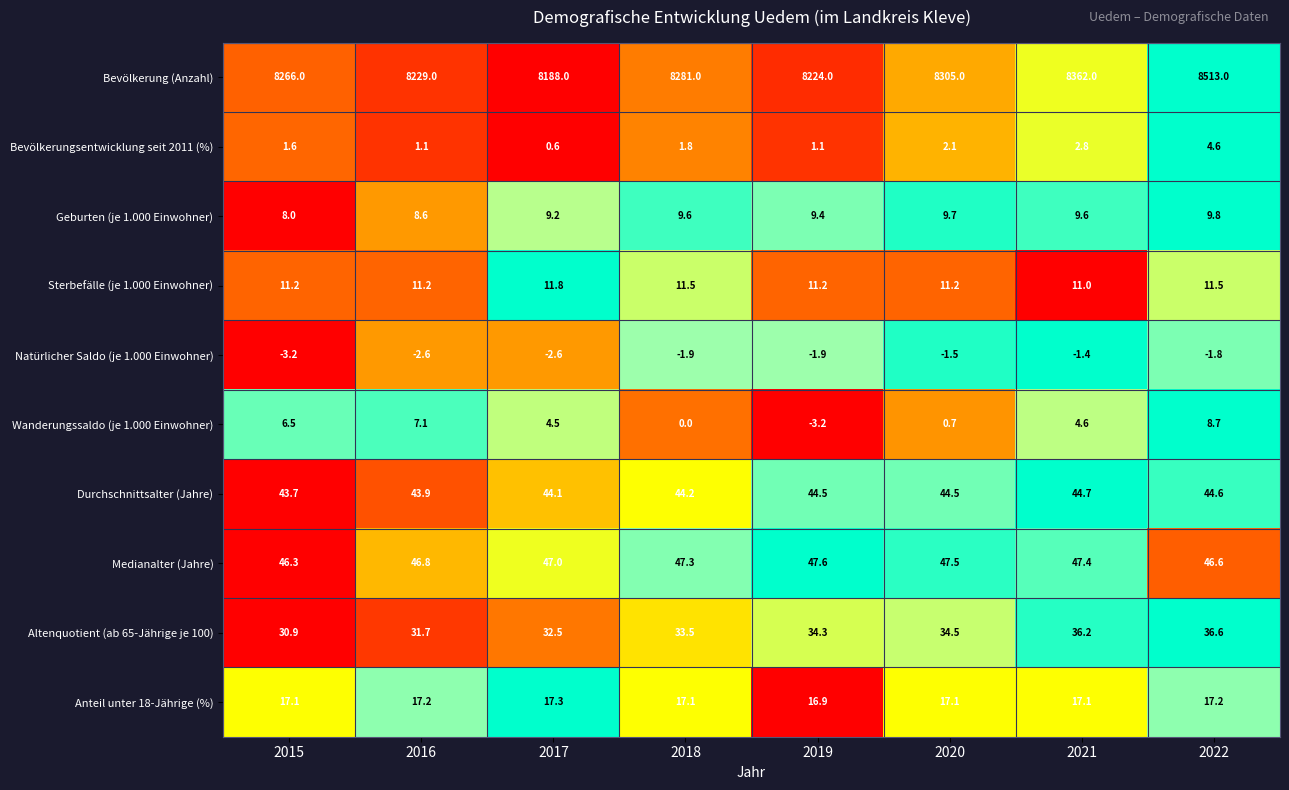

How many data points does each series have?

8